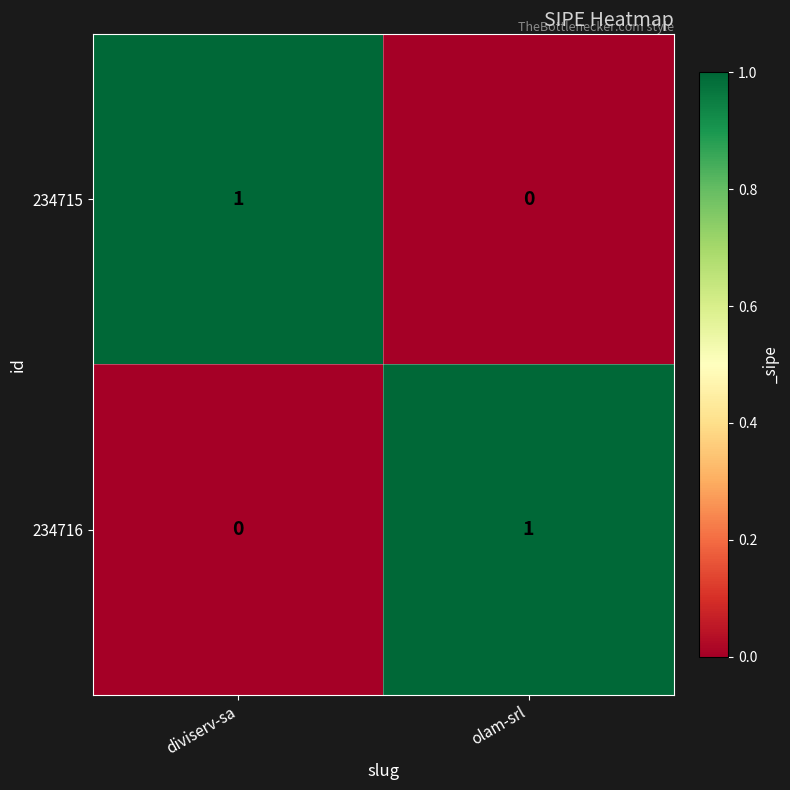

Which category has the lowest value in the 234716 series?

diviserv-sa